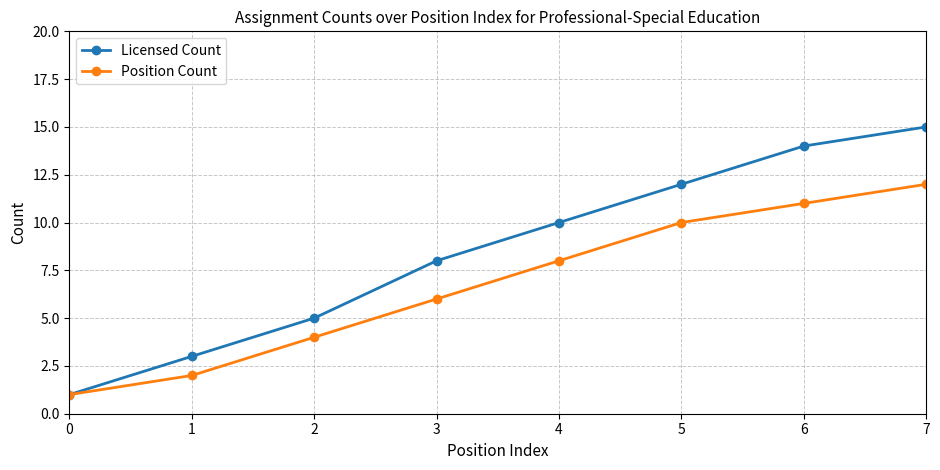

True or false: Position Count has more than 2 interior local peaks.

False